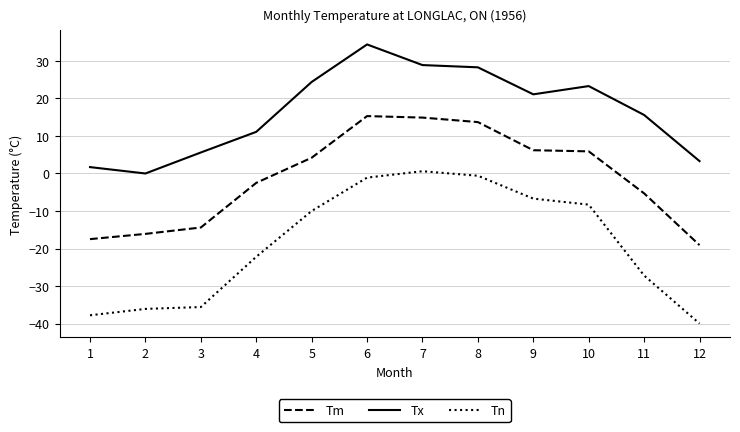

What is the sum of the Tx values at 6 and 4?

45.5